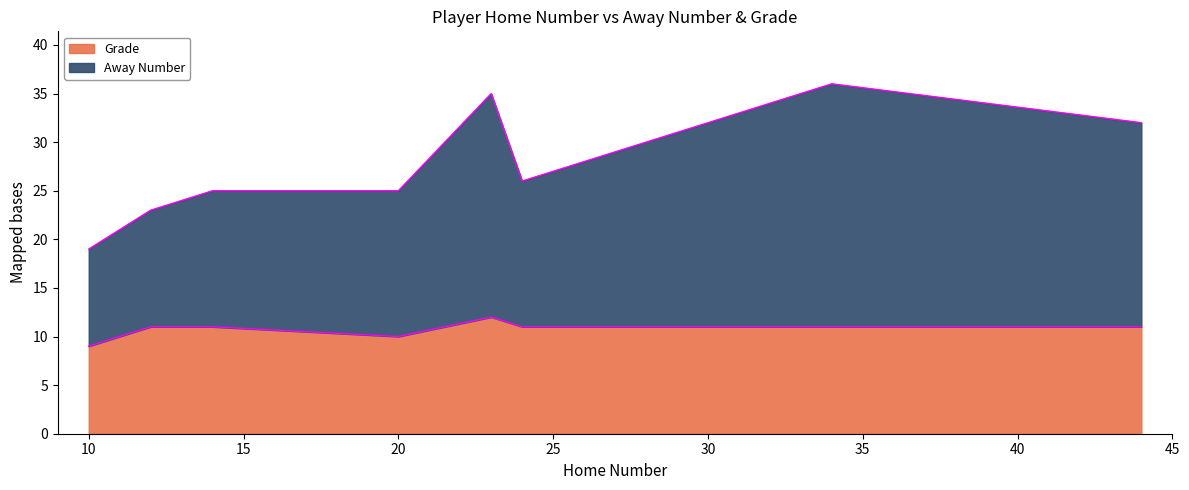

What is the maximum value shown in the chart?

36